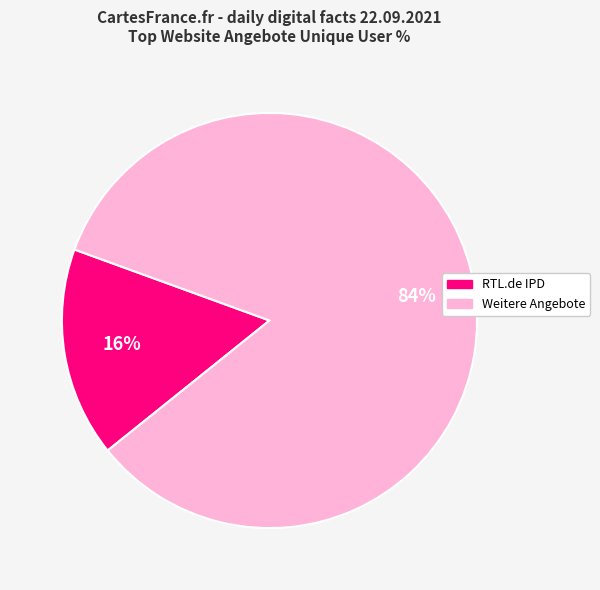

Is there a majority slice in this chart?

Yes